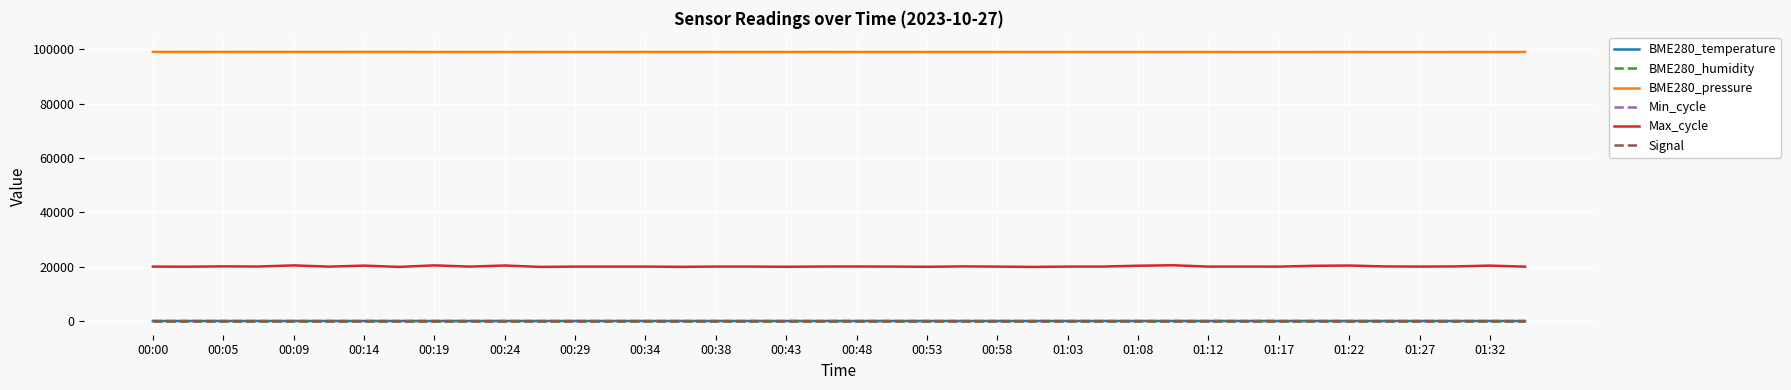

True or false: Signal and Min_cycle intersect in this chart.

False